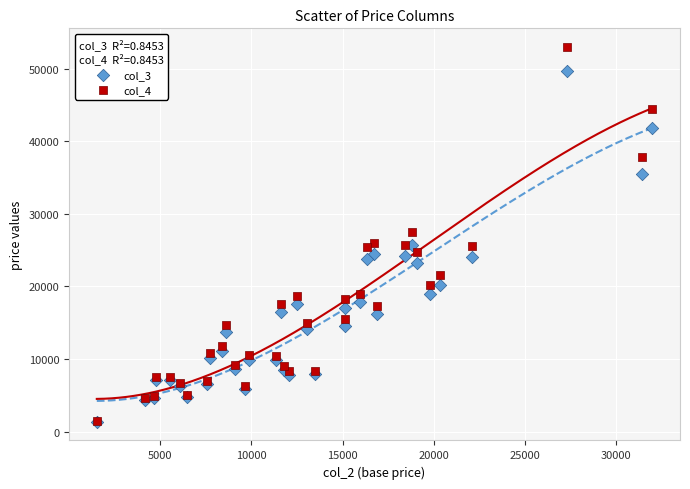

Which series reaches the maximum Y coordinate?

col_4